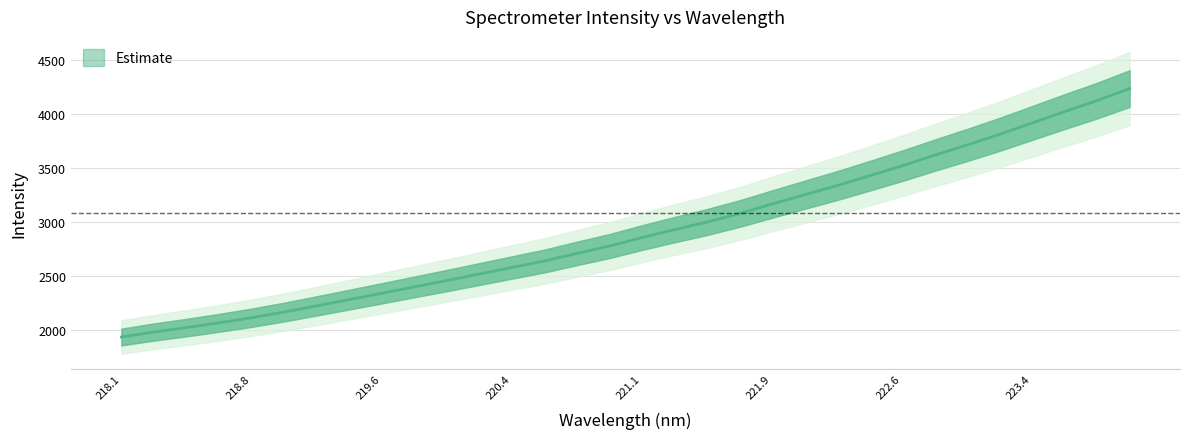

Is this an area chart (filled region under the line)?

No